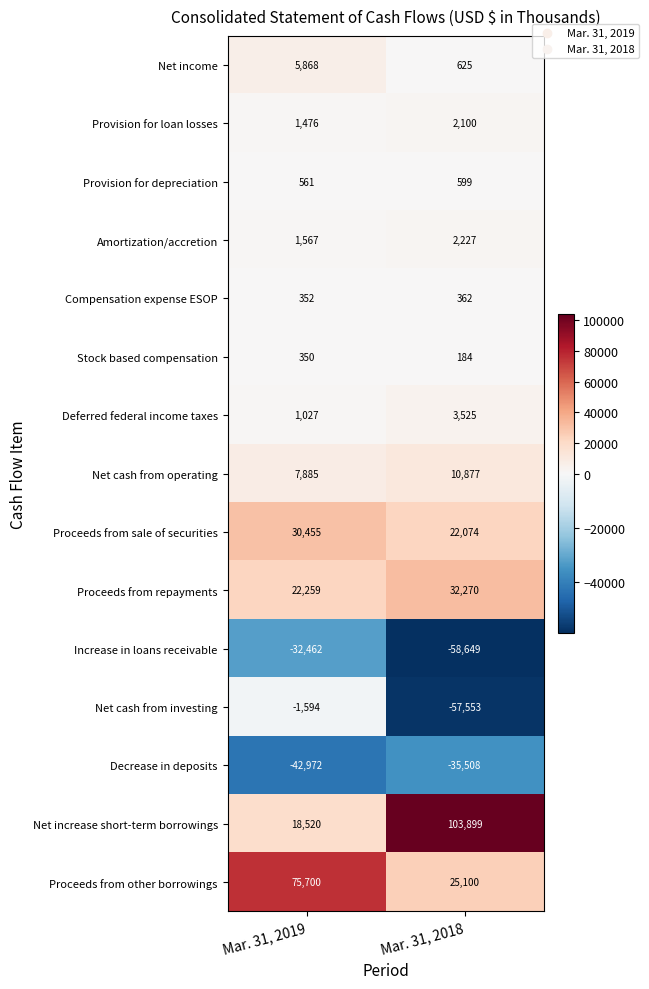

The value of Net cash from operating at Mar. 31, 2018 is 19073. True or false?

False